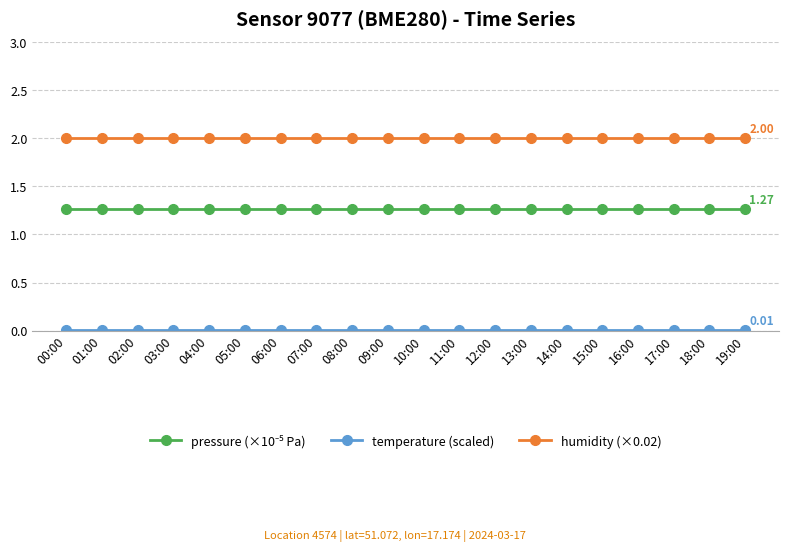

What is the label of the 8th point from the left?

07:00